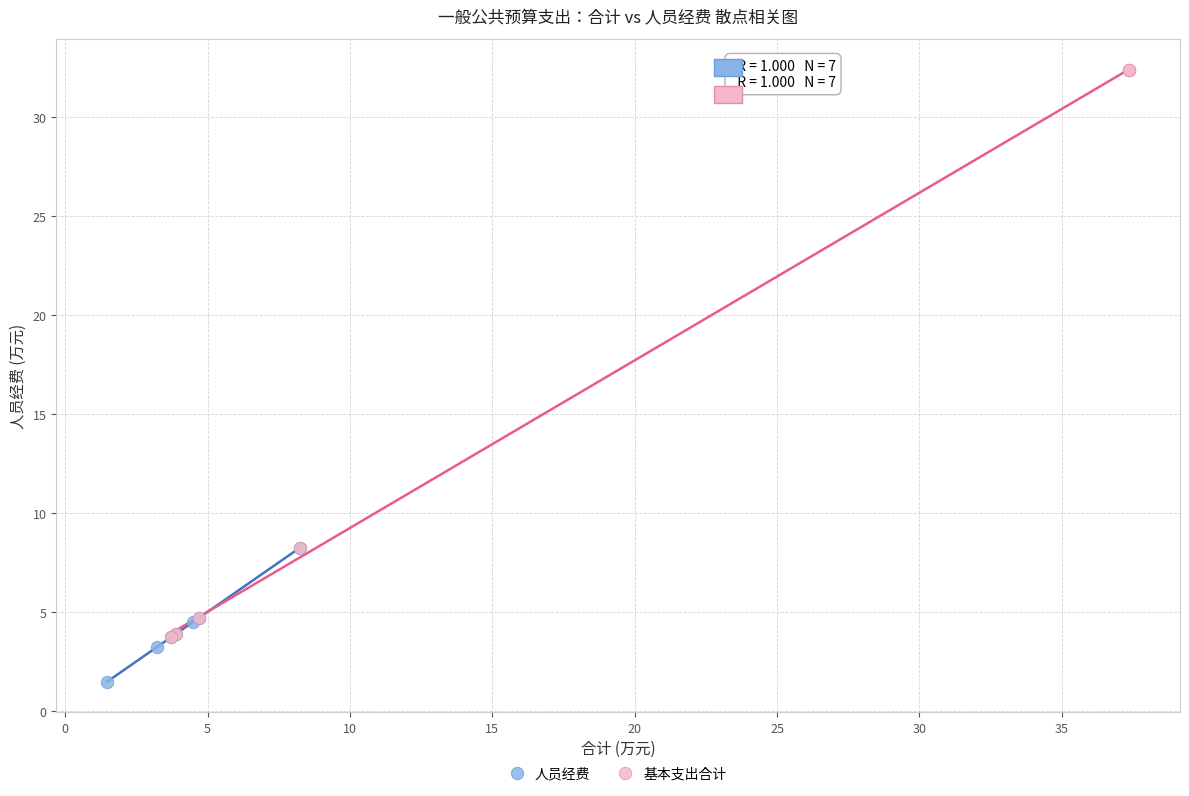

Which series has the largest Y range (max minus min)?

基本支出合计